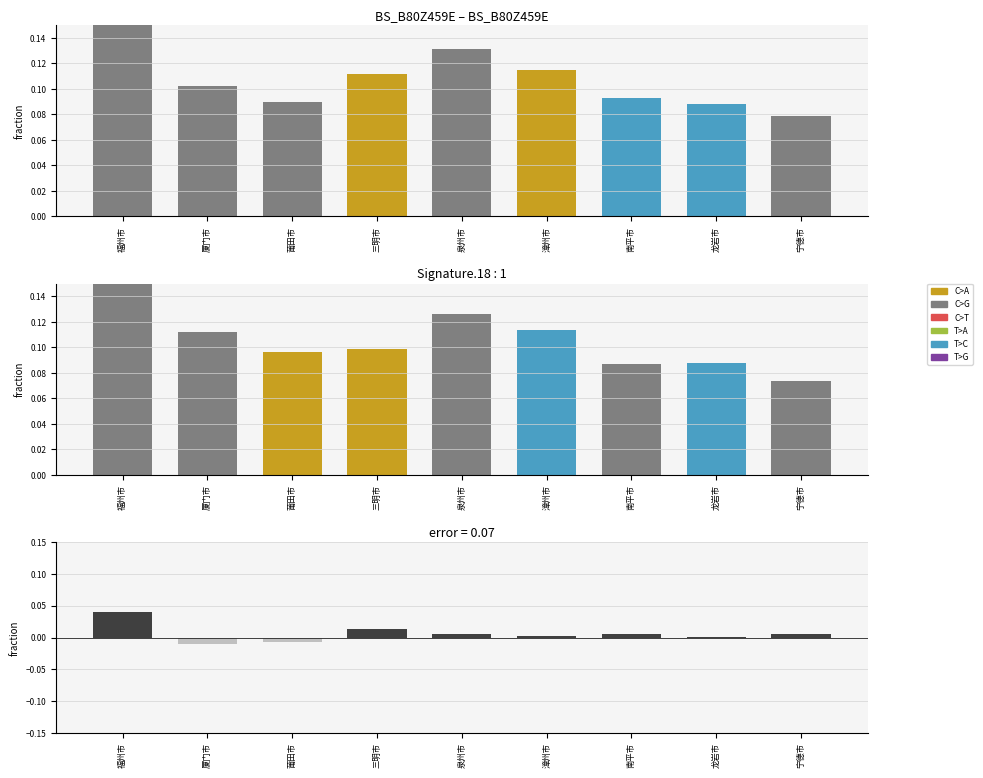

List the labels in order of 计划开工 value, smallest first.

厦门市, 莆田市, 龙岩市, 漳州市, 泉州市, 南平市, 宁德市, 三明市, 福州市